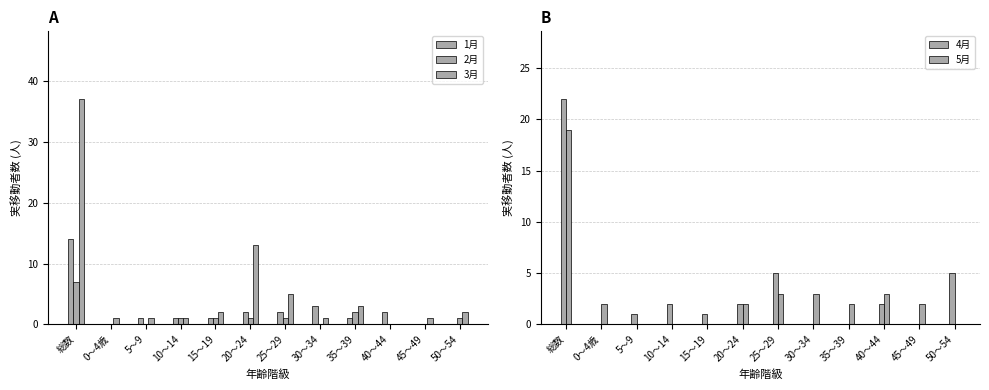

List the labels in order of 1月 value, smallest first.

0～4歳, 45～49, 50～54, 5～9, 10～14, 15～19, 35～39, 20～24, 25～29, 40～44, 30～34, 総数